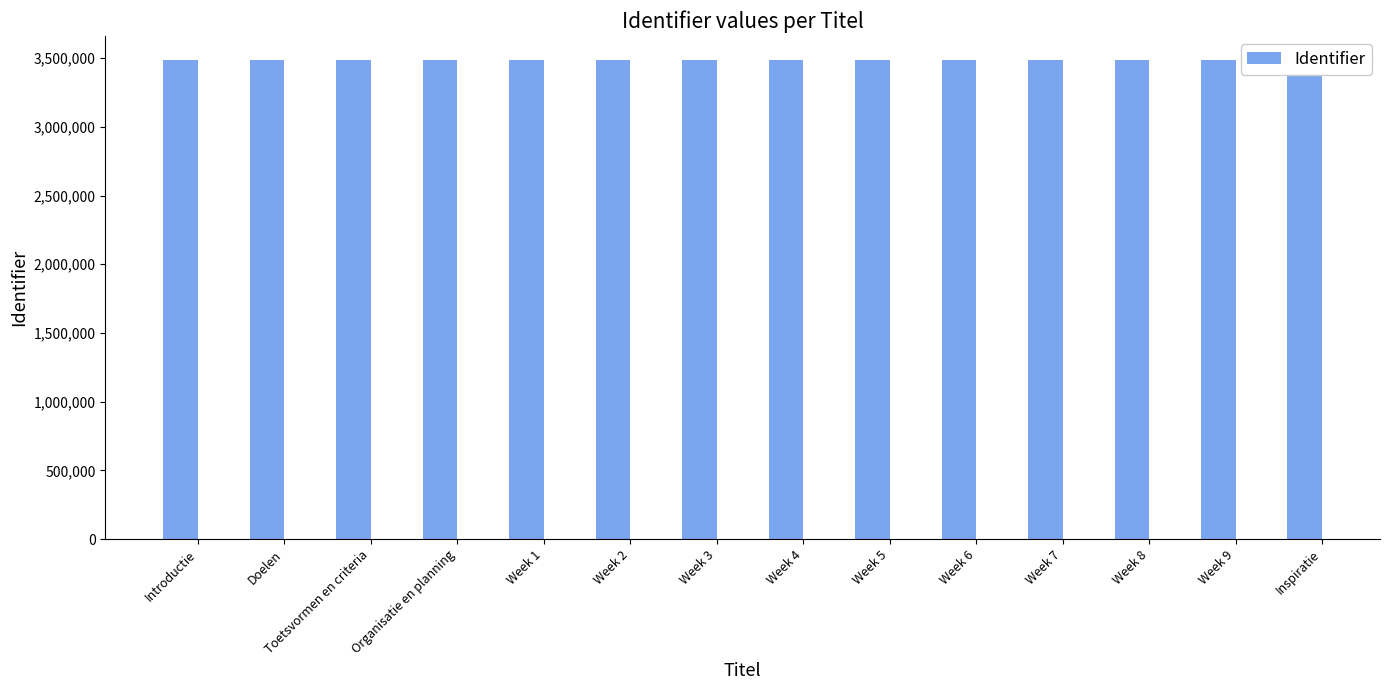

Read the value at Week 9, to the nearest 5.

3486470